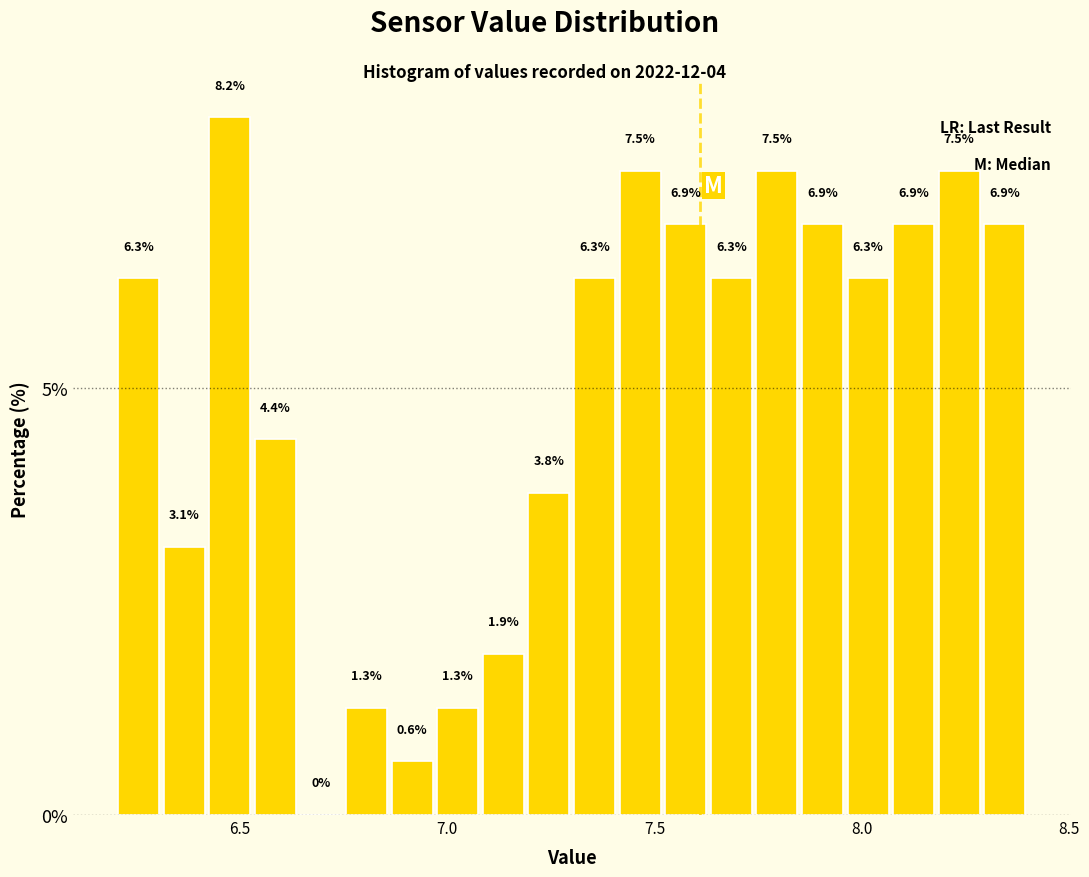

Around what value on the x-axis is the tallest bar? Give the approximate position of its centre, as read against the axis.

6.50